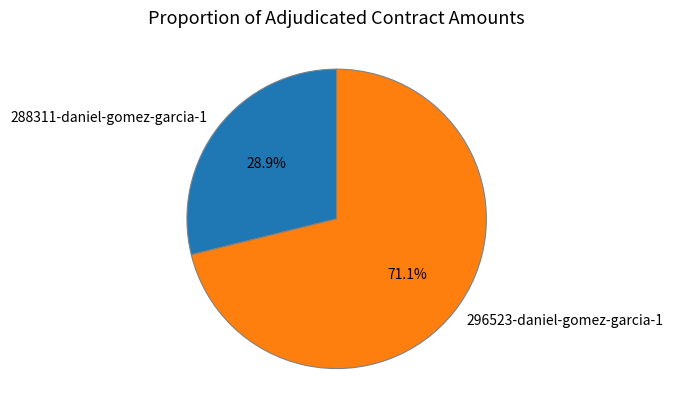

To the nearest percent, what is the difference between the largest and smallest slice percentages?

42%